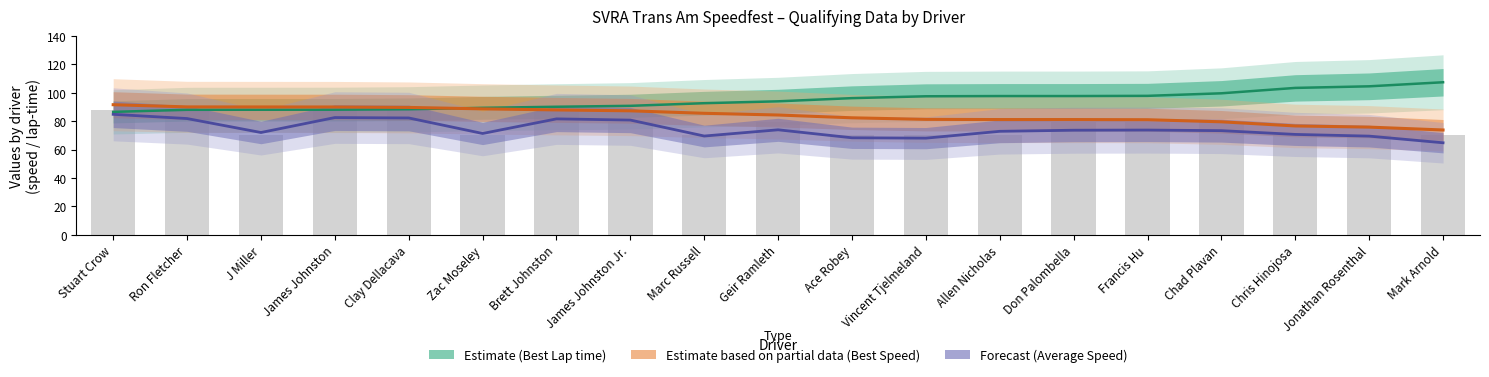

How many data points in Total Distance (×4) are above 79?

10